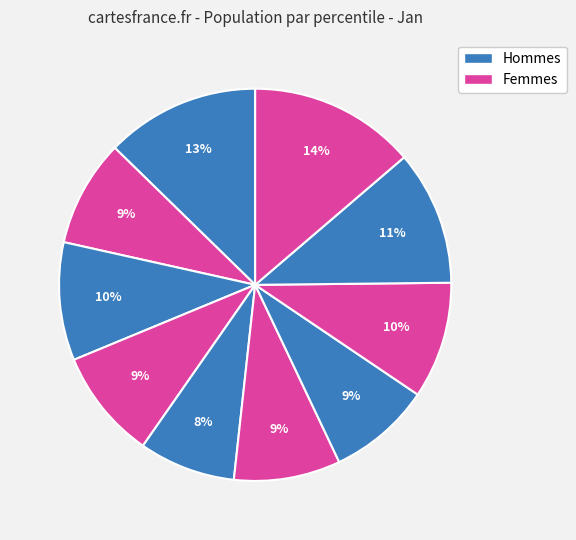

Count the number of slices in the pie.

10